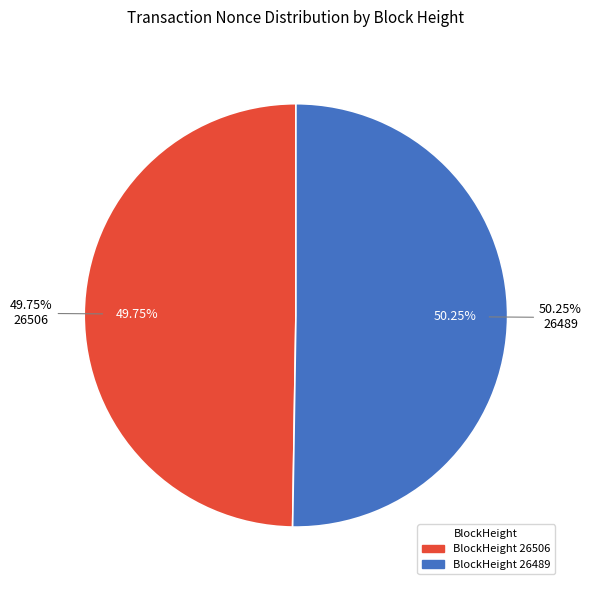

Does 26489 represent more than half of the total?

Yes